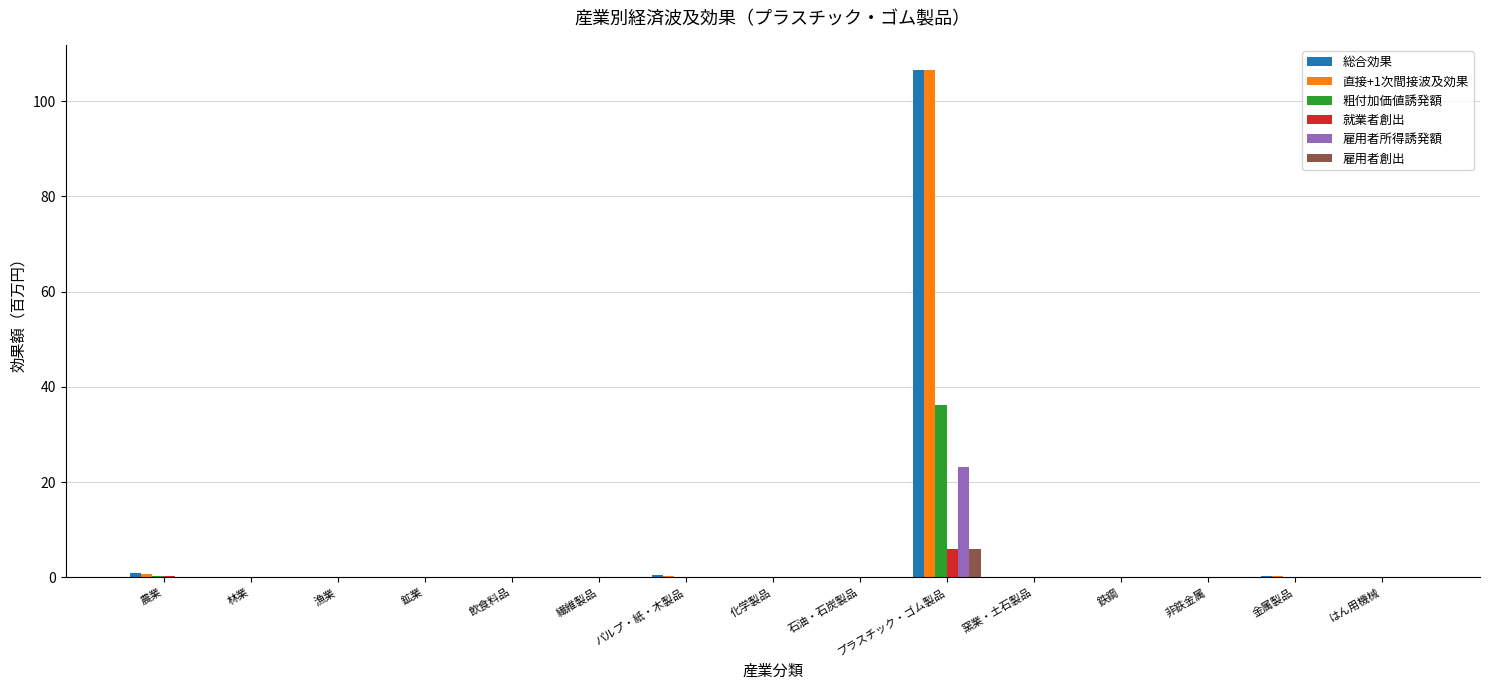

The 就業者創出 series shows 0.3 at 農業. True or false?

True